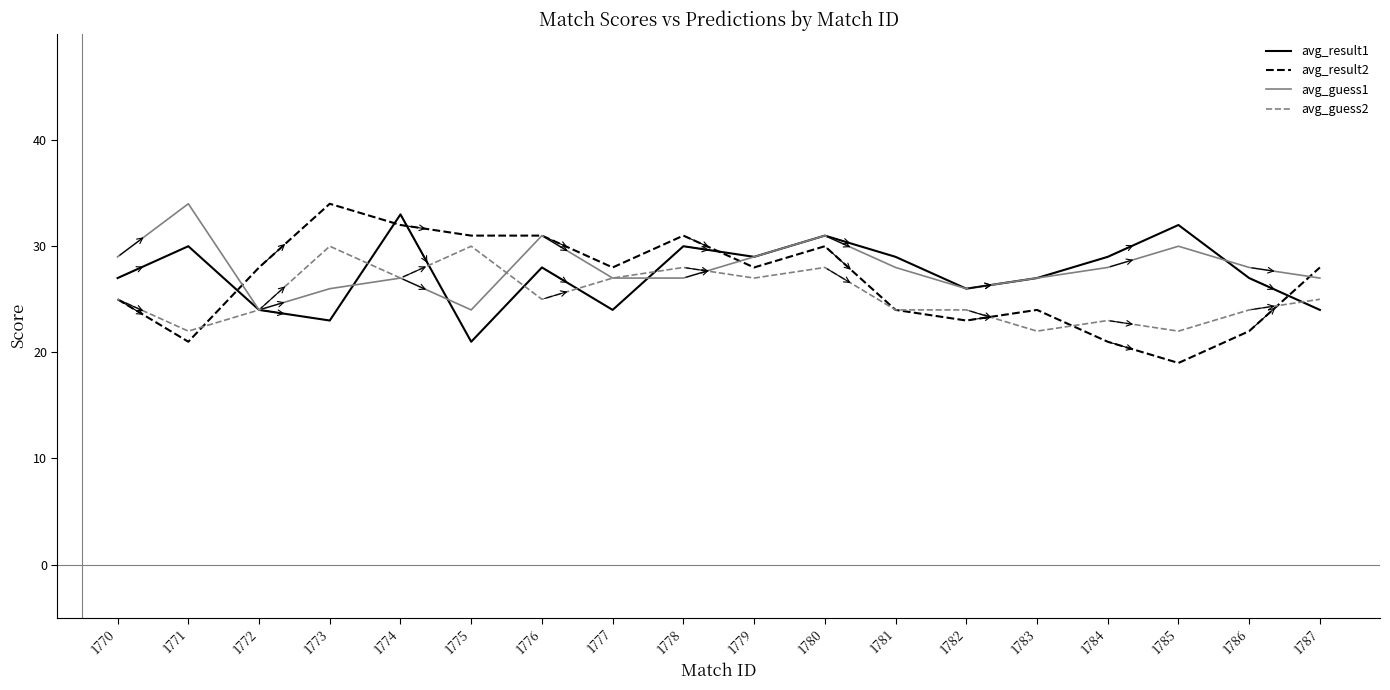

Where do avg_result2 and avg_result1 first cross each other?

1771 and 1772